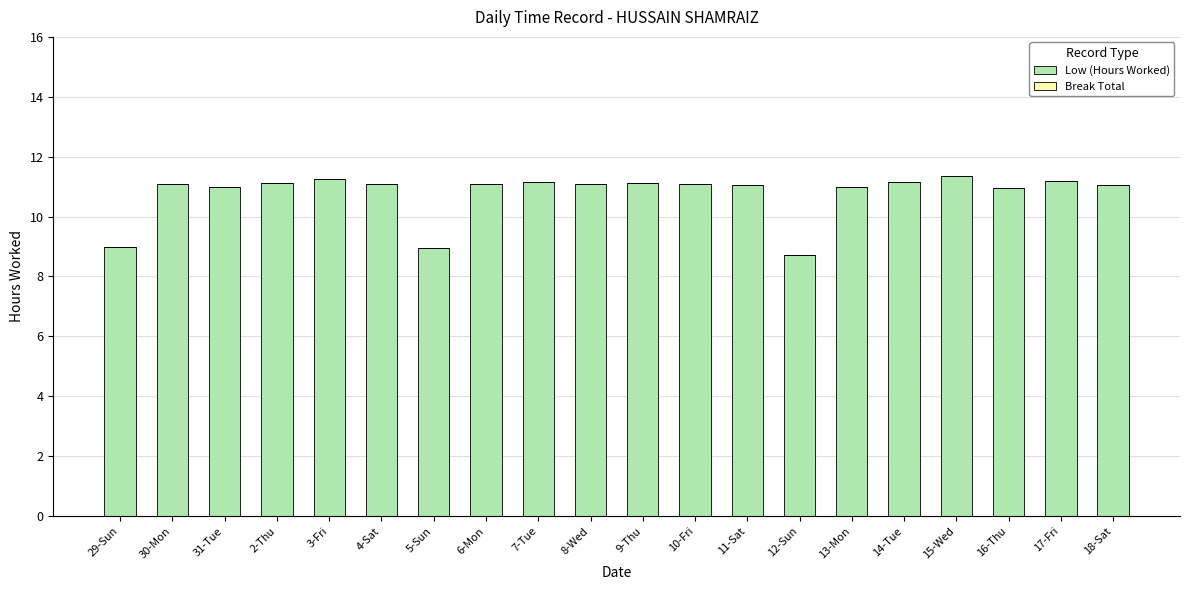

What is the sum of all values?

215.5